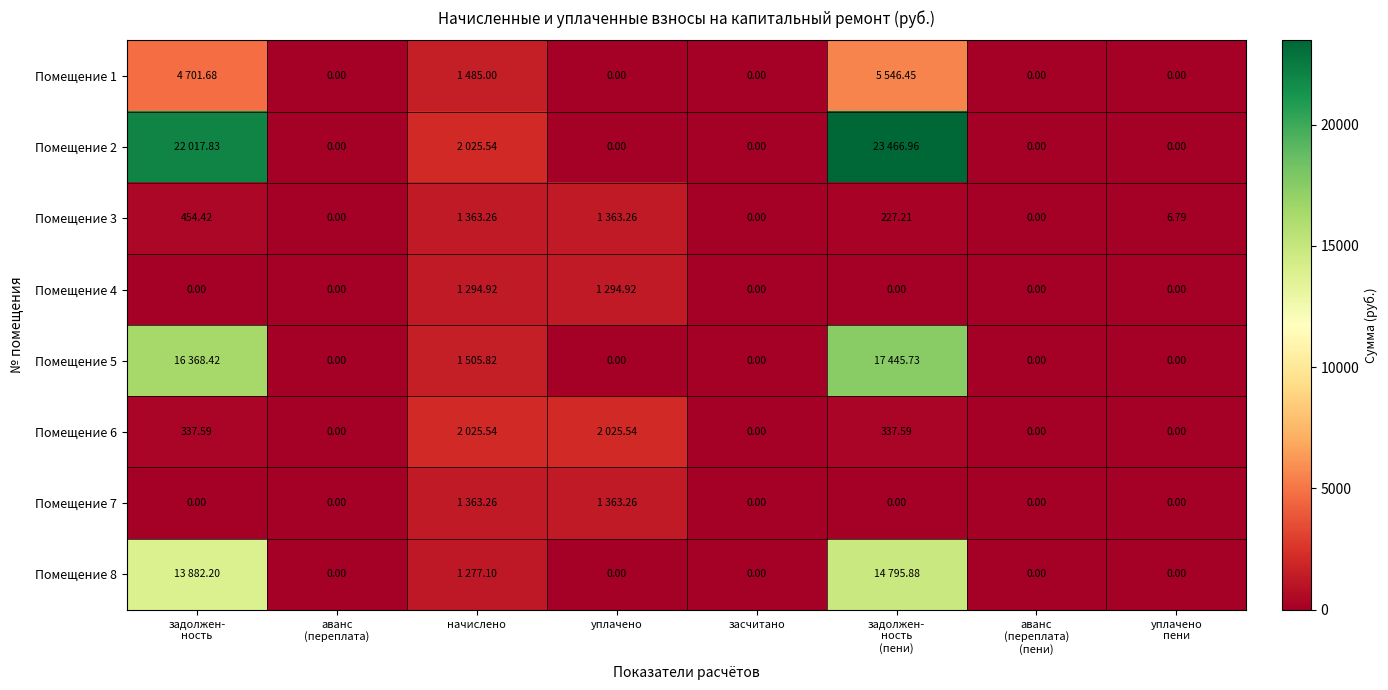

Is the value of Помещение 6 at аванс (переплата) greater than the value of Помещение 3 at задолжен- ность?

No